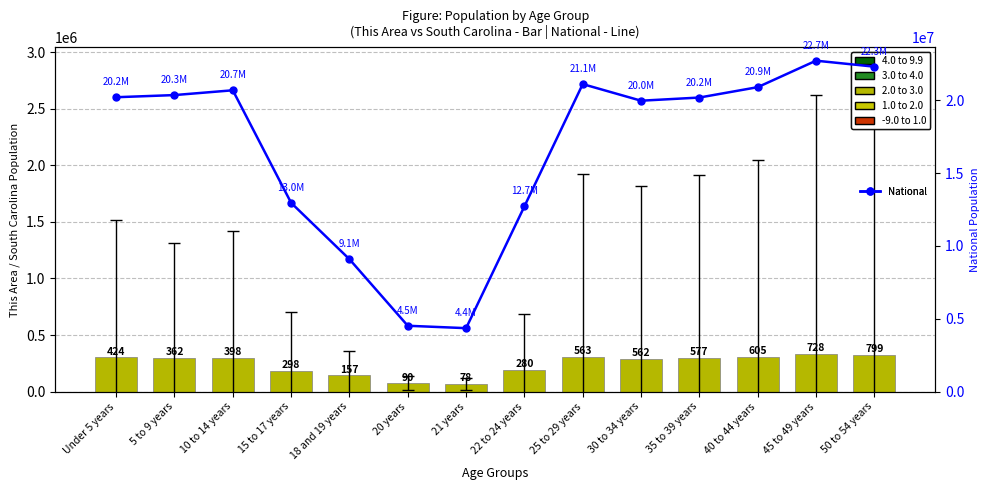

Is it true that South Carolina equals 145612 at 40 to 44 years?

False